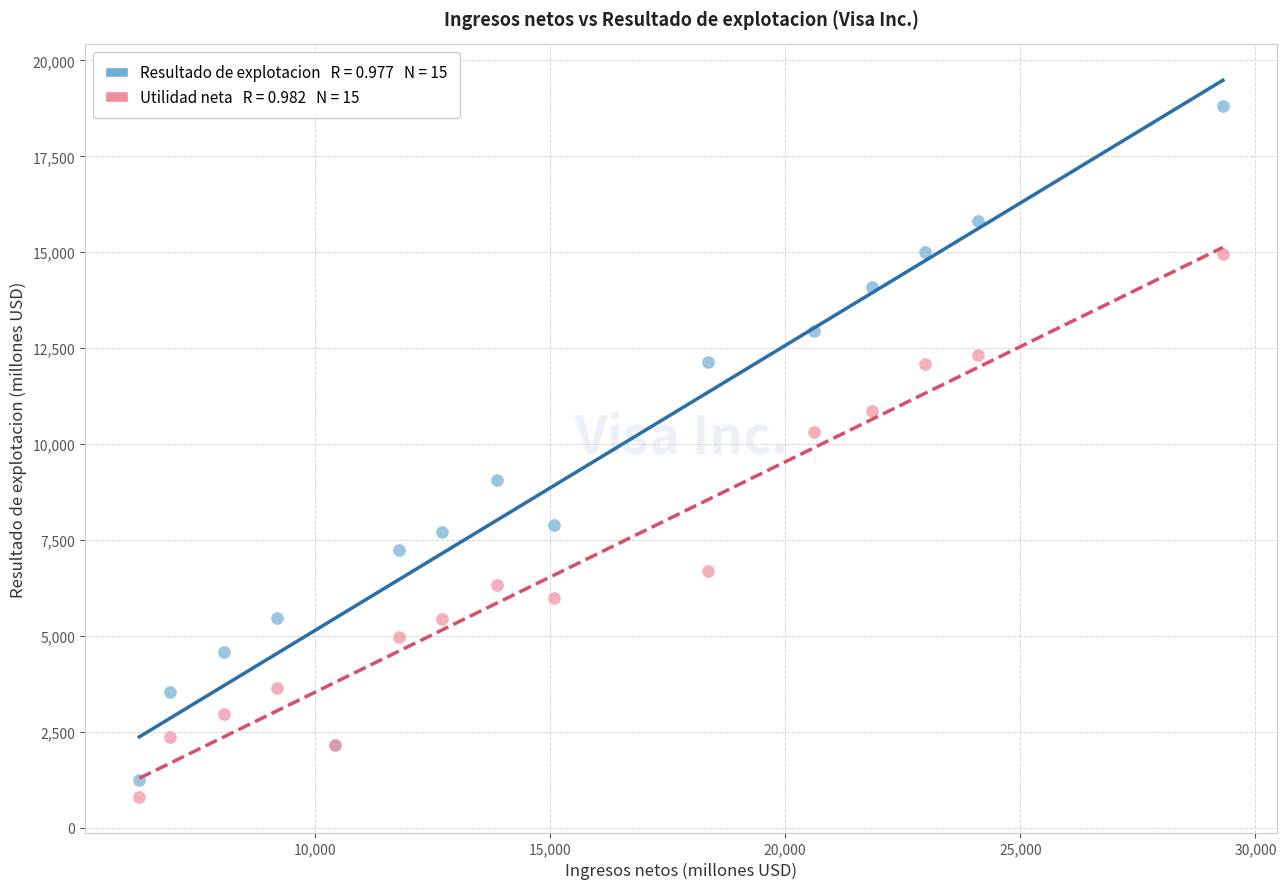

Across all series, what Y value is closest to 9808?

10301